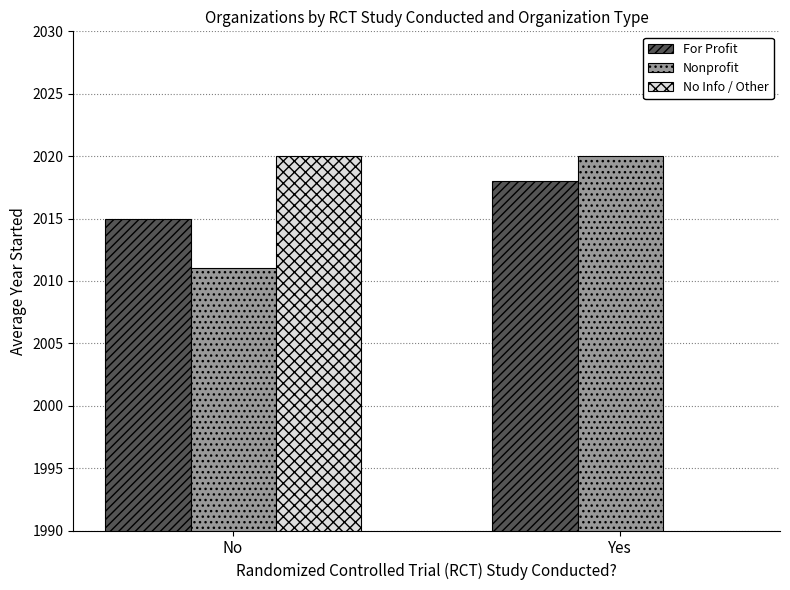

Which series changed the most between No and Yes?

No Info / Other